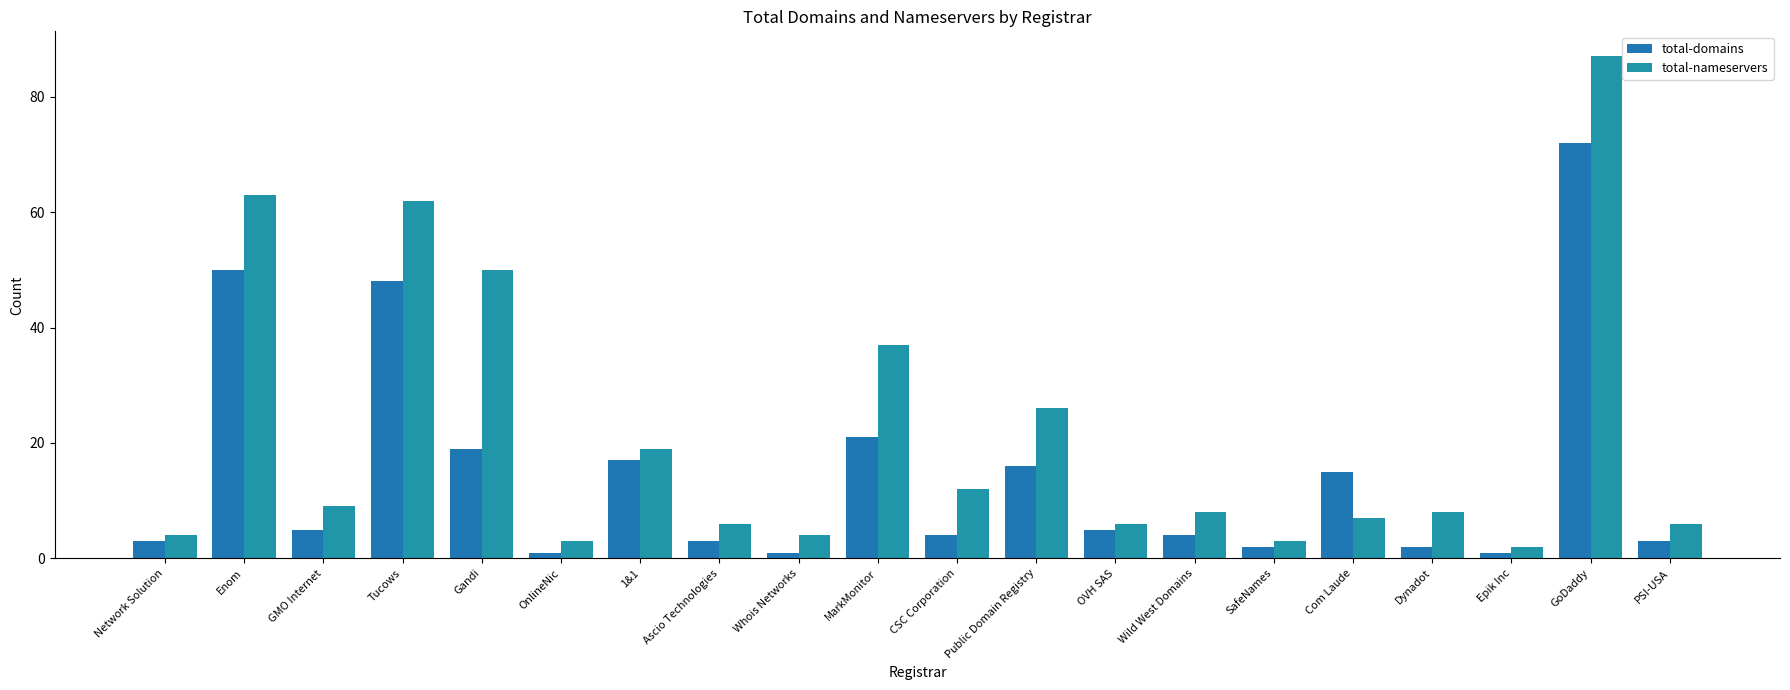

Does the chart contain any negative values?

No